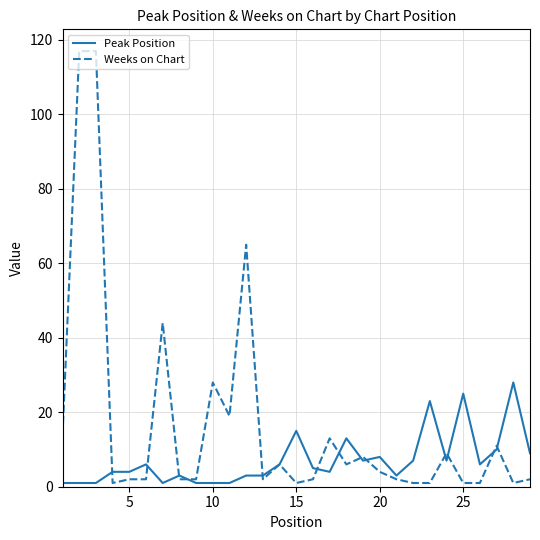

List the series in order of their overall mean, highest first.

Weeks on Chart, Peak Position